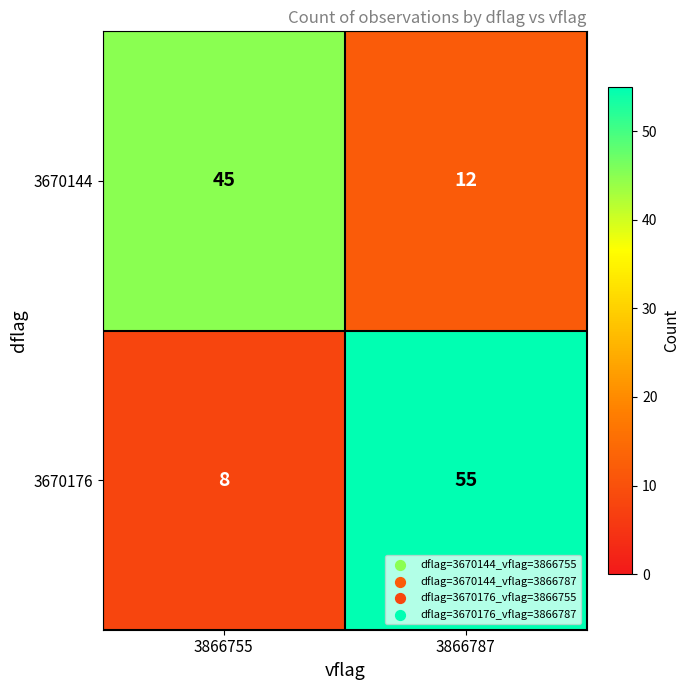

Reading right to left, what are all the values shown in this chart?

3670144: 12	45
3670176: 55	8